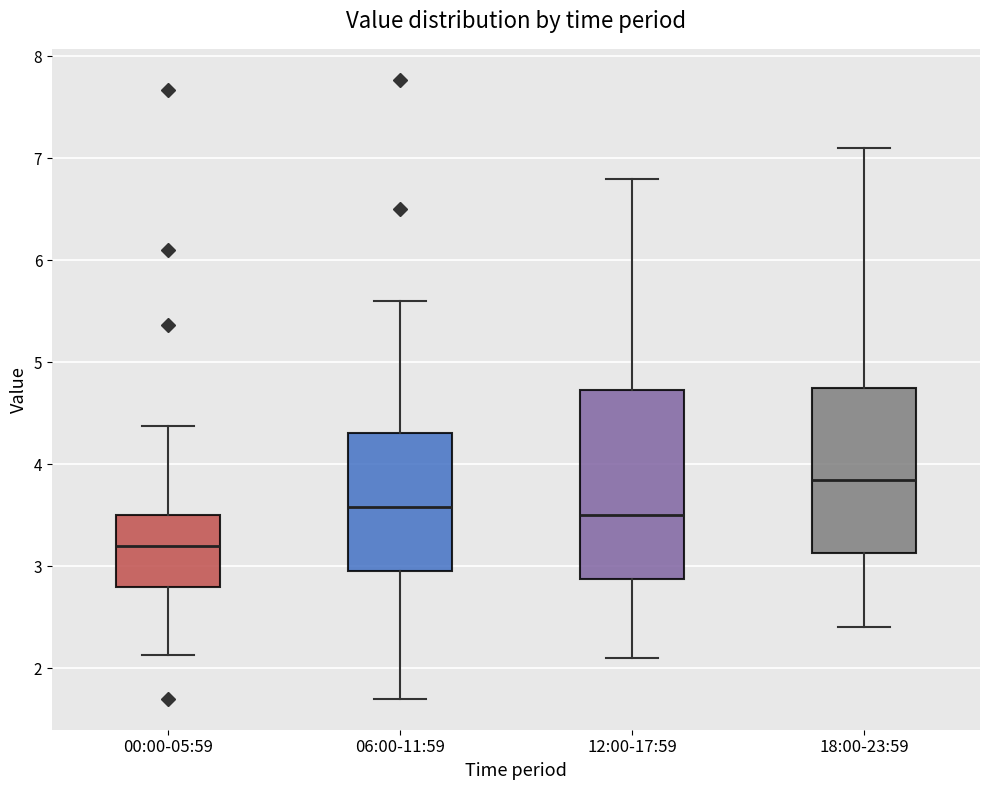

Reading left to right, transcribe this box plot: for each box, give where its median line is, the range the box spans, and where its two whiskers end, as read against the y-axis. The values are not printed on the chart, so give them approximately, as read against the axis.

00:00-05:59: median 3.2, box 2.8 to 3.5, whiskers 2.1 to 4.4
06:00-11:59: median 3.6, box 3.0 to 4.3, whiskers 1.7 to 5.6
12:00-17:59: median 3.5, box 2.9 to 4.7, whiskers 2.1 to 6.8
18:00-23:59: median 3.9, box 3.1 to 4.8, whiskers 2.4 to 7.1